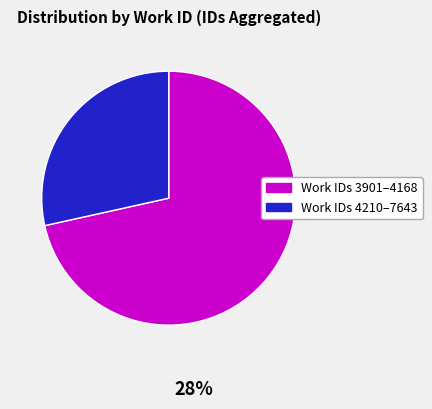

Is 4335 the majority of the pie?

No